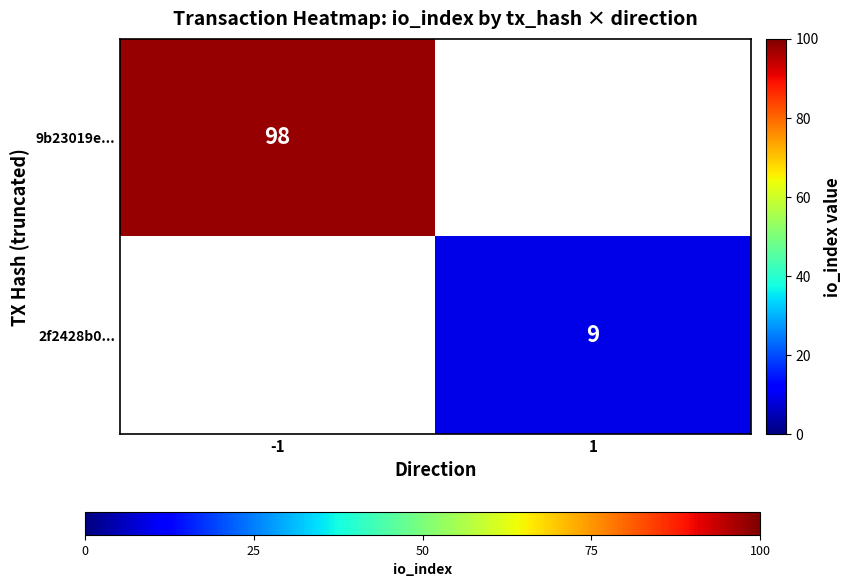

Is it true that 9b23019e... equals 54.4 at -1?

False